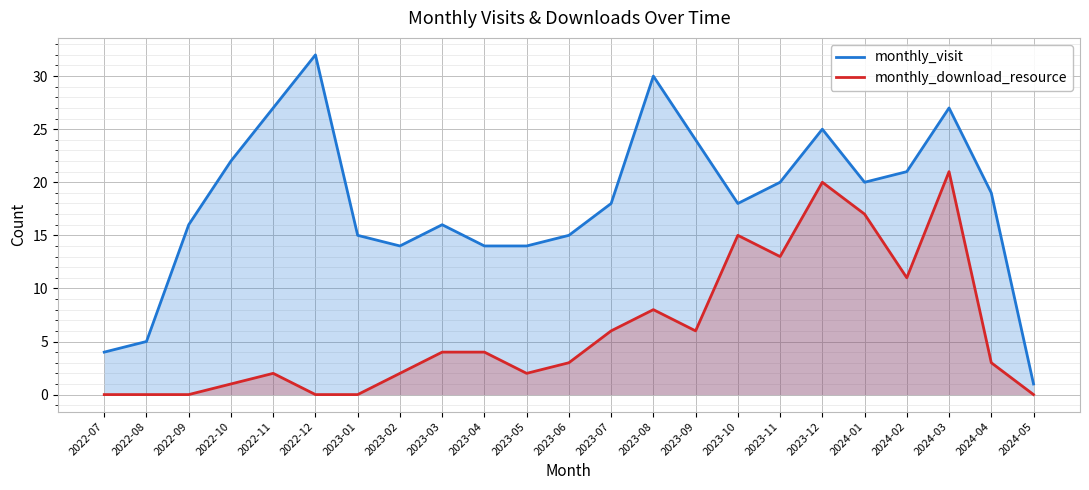

Does the chart display data point markers on the line(s)?

No